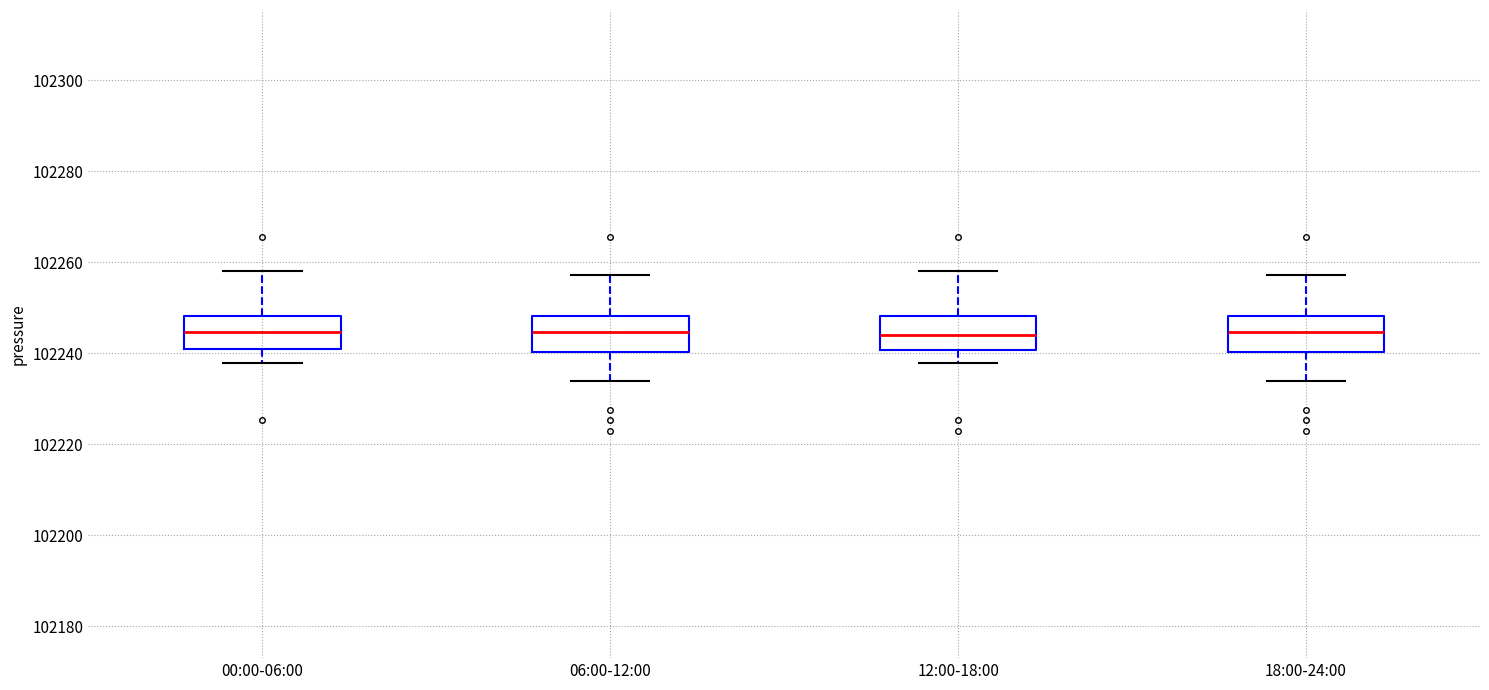

Reading left to right, transcribe this box plot: for each box, give where its median line is, the range the box spans, and where its two whiskers end, as read against the y-axis. The values are not printed on the chart, so give them approximately, as read against the axis.

00:00-06:00: median 102244, box 102240 to 102248, whiskers 102238 to 102258
06:00-12:00: median 102244, box 102240 to 102248, whiskers 102234 to 102258
12:00-18:00: median 102244, box 102240 to 102248, whiskers 102238 to 102258
18:00-24:00: median 102244, box 102240 to 102248, whiskers 102234 to 102258